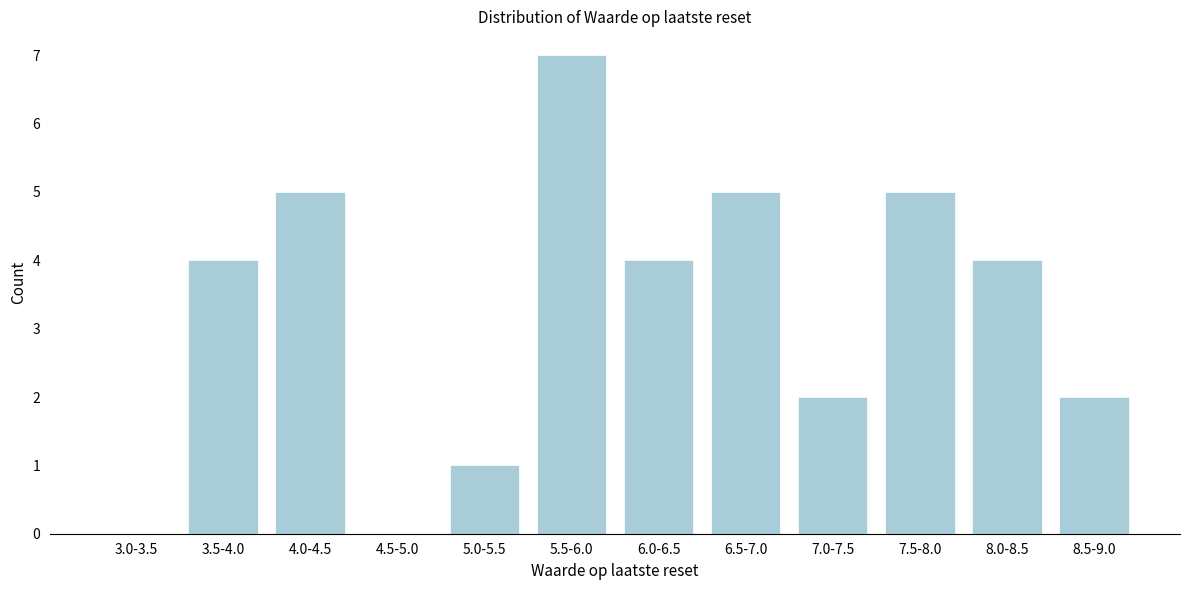

Reading right to left, transcribe all the data shown in this chart.

8.5-9.0=2	8.0-8.5=4	7.5-8.0=5	7.0-7.5=2	6.5-7.0=5	6.0-6.5=4	5.5-6.0=7	5.0-5.5=1	4.5-5.0=0	4.0-4.5=5	3.5-4.0=4	3.0-3.5=0